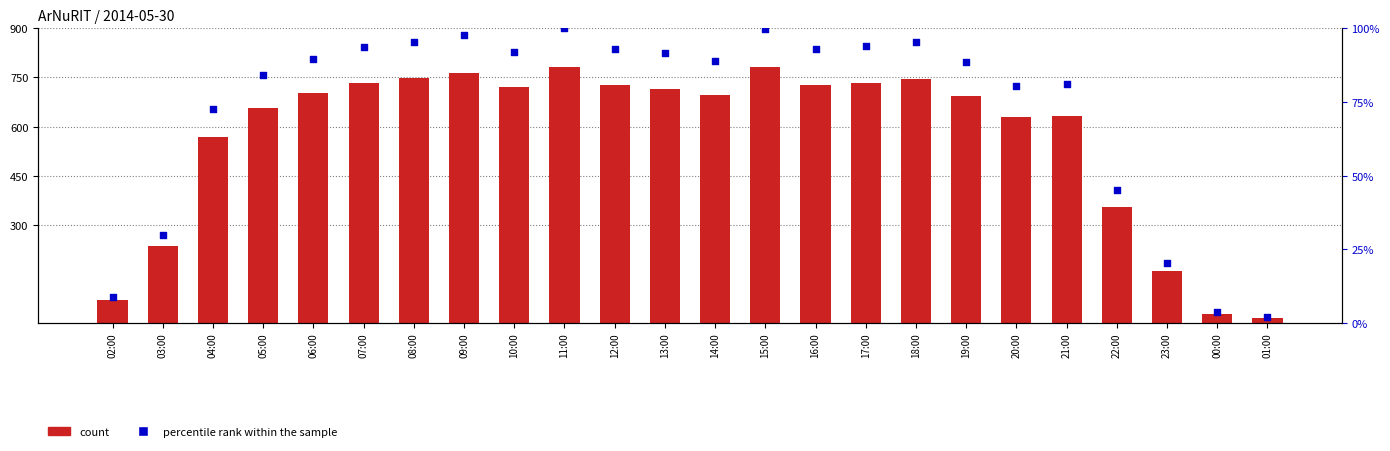

At how many categories does at least one series exceed 227?

20